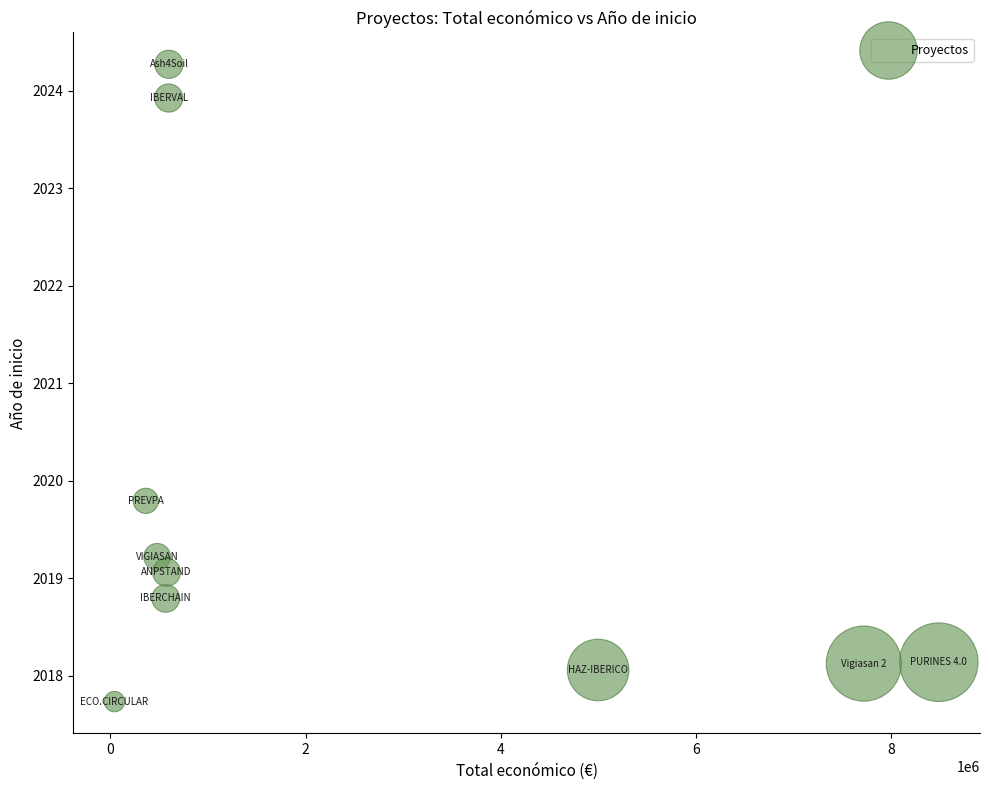

What is the average Y value?

2019.7